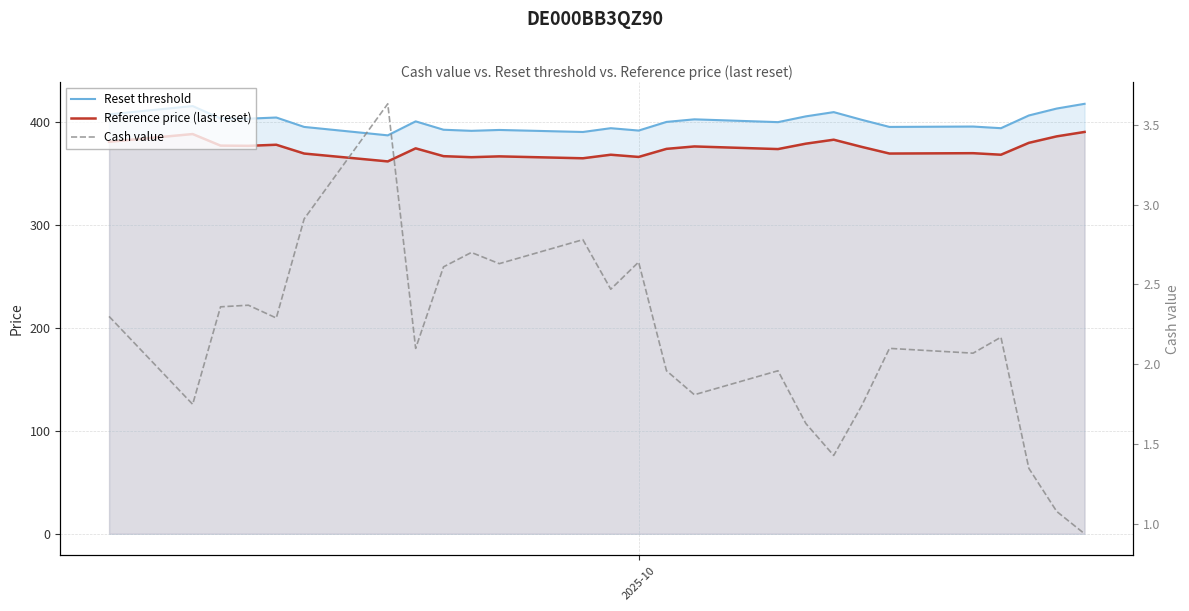

What is the average value of the Reference price (last reset) series?

374.5